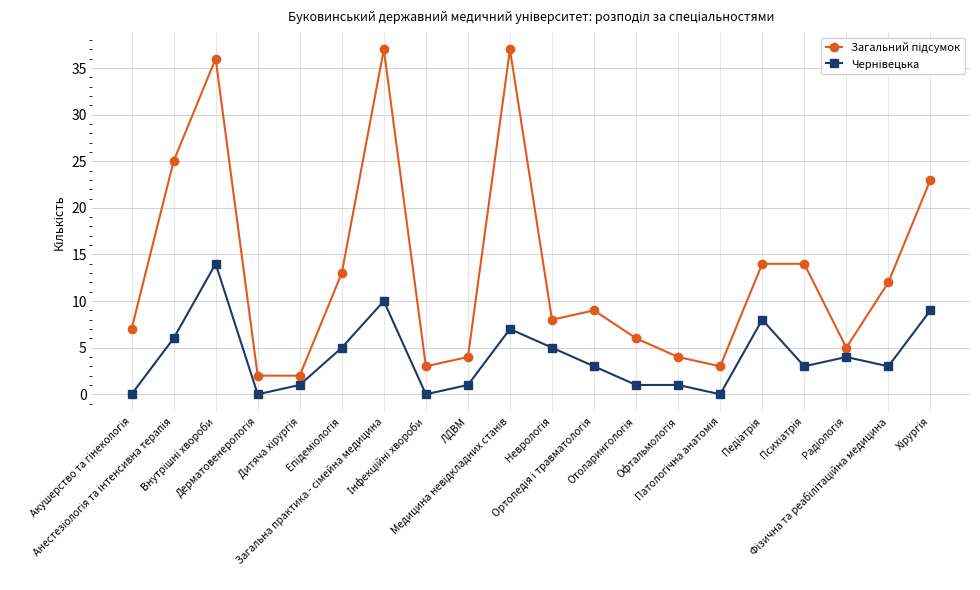

How many lines are shown in the chart?

2